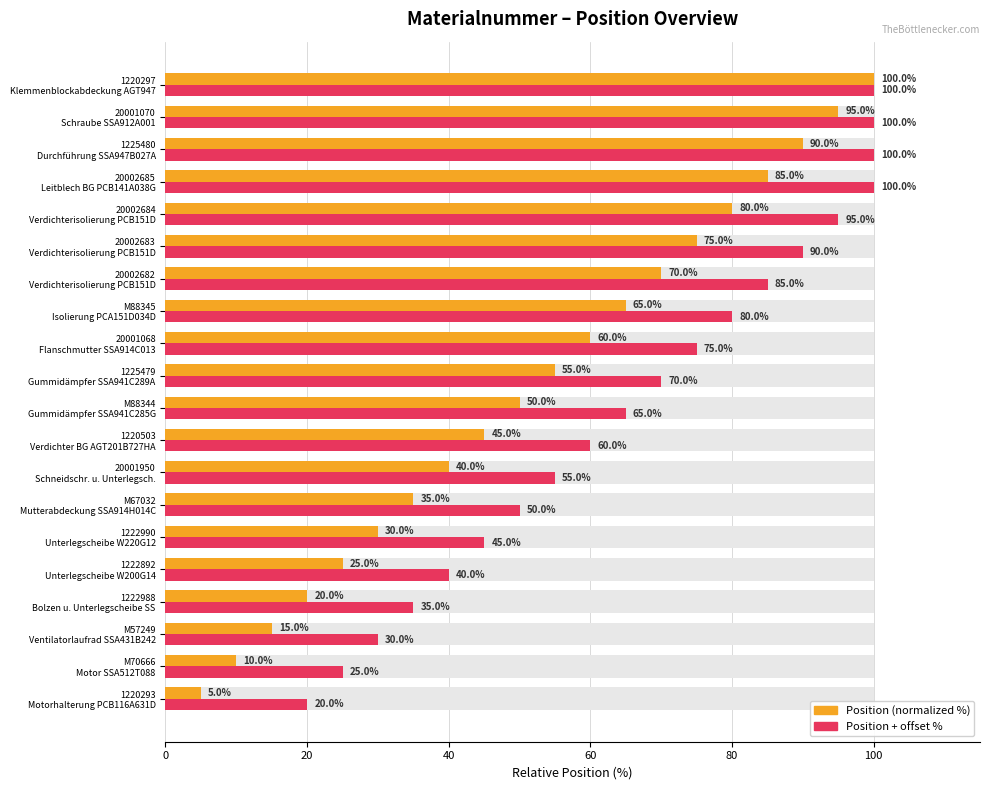

What is the maximum value shown in the chart?

100.0